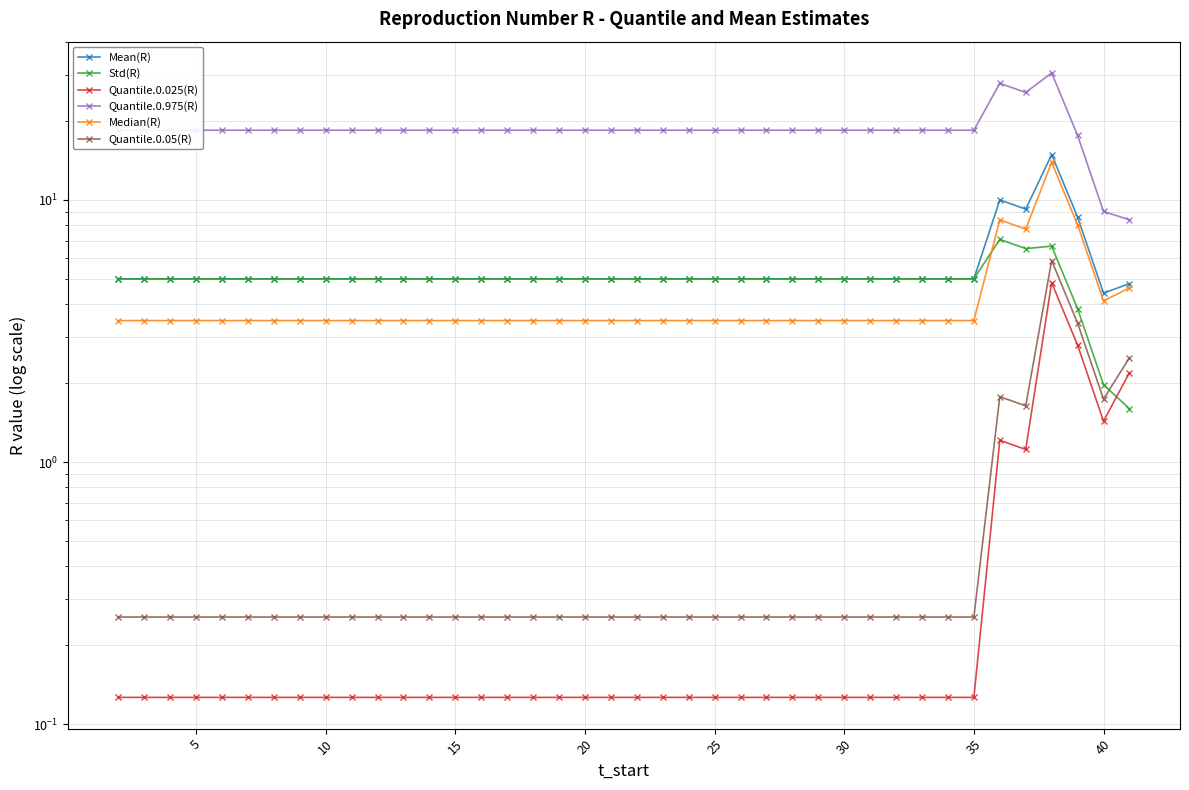

True or false: Mean(R) and Quantile.0.975(R) intersect in this chart.

False